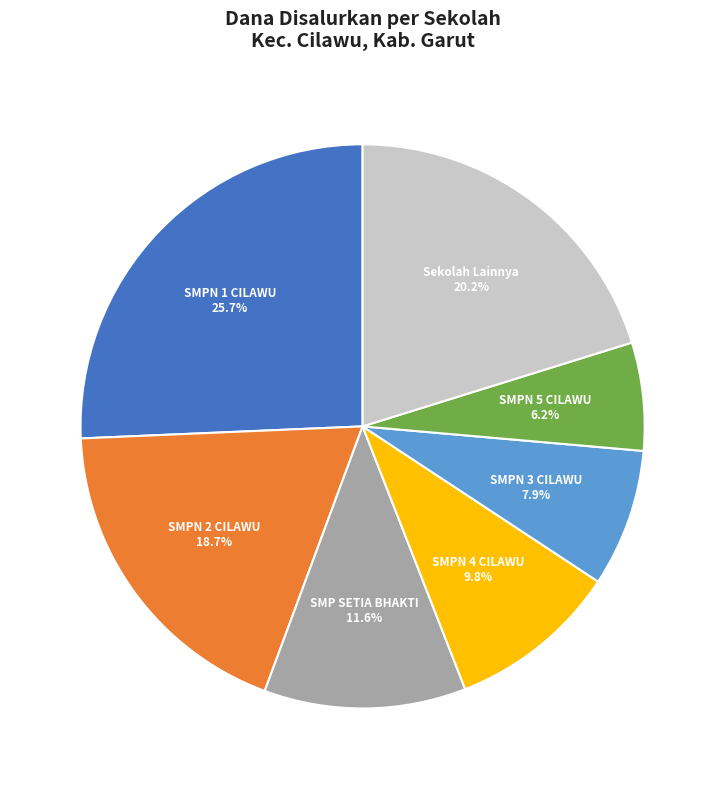

Does any single category account for the majority?

No